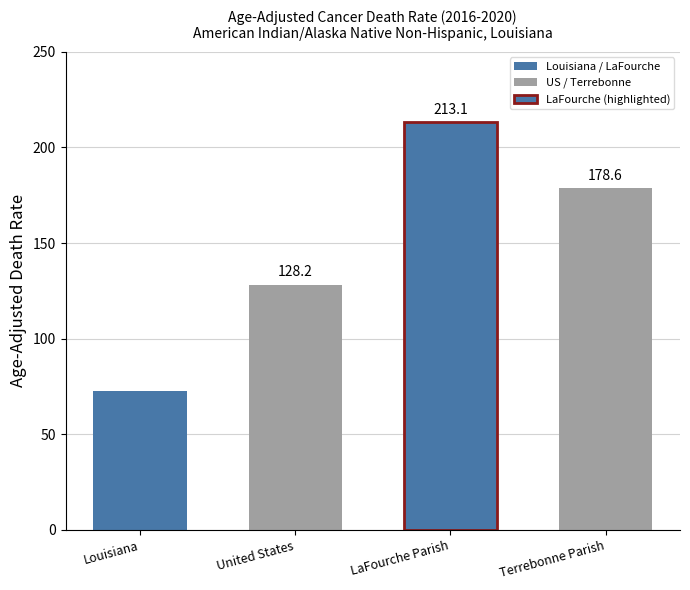

What is the minimum value shown in the chart?

72.7